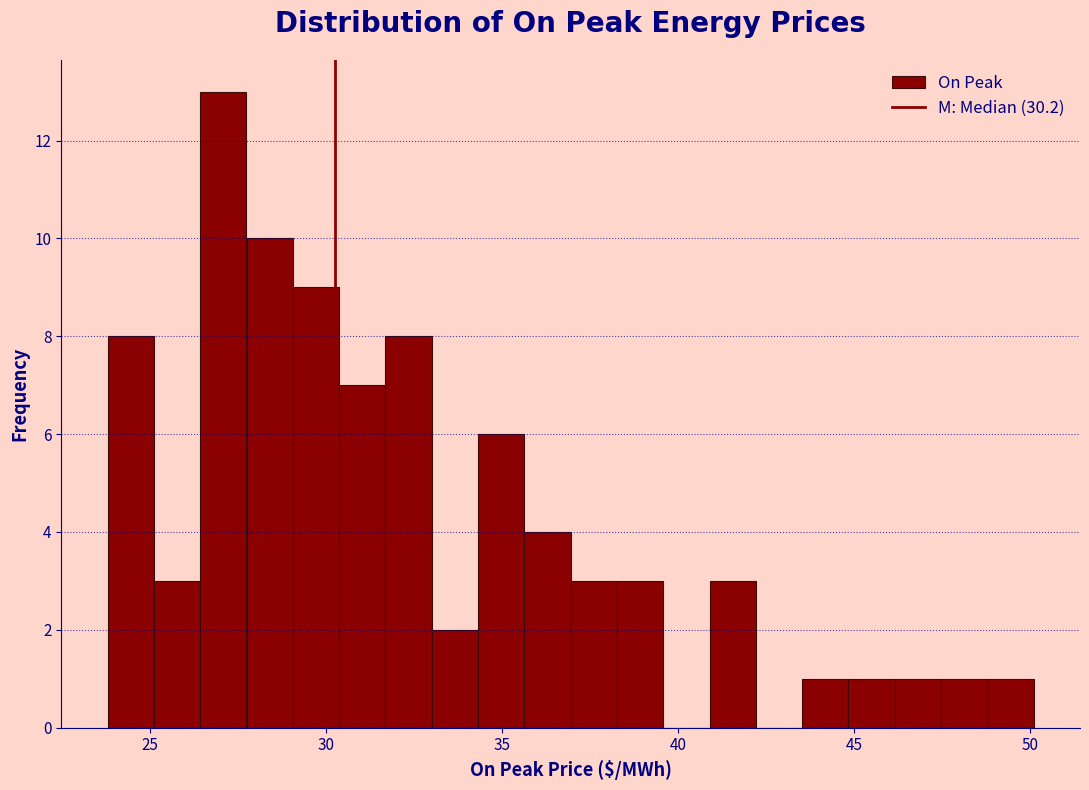

Read against the x-axis, roughly where is the centre of the tallest bar?

27.0